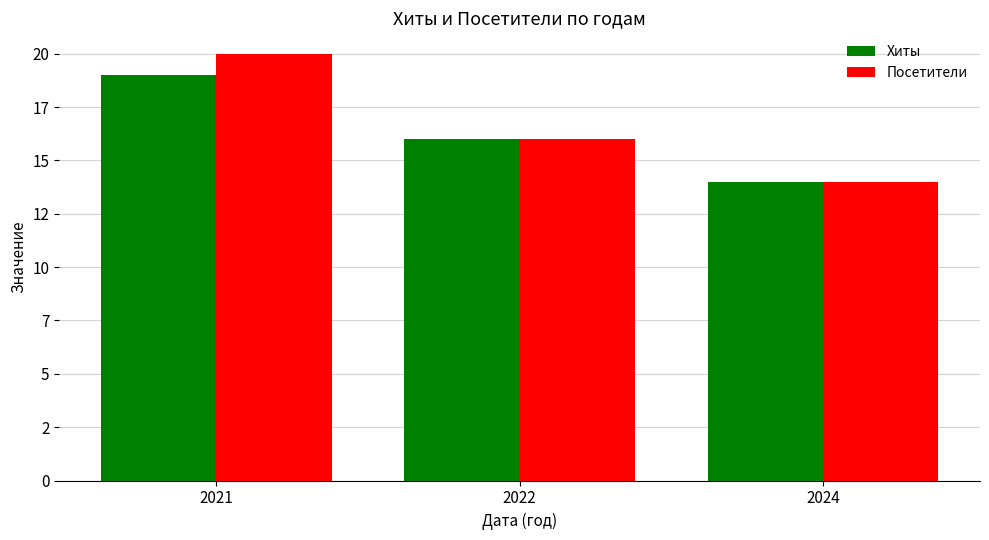

Are the bars horizontal?

No